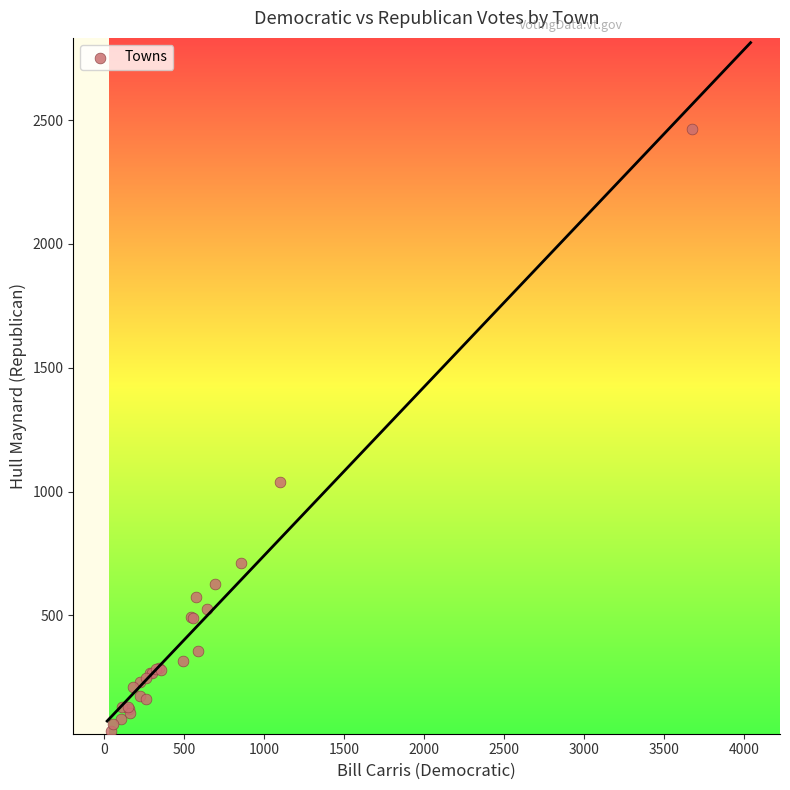

What Y value in the scatter plot is closest to 1247?

1037